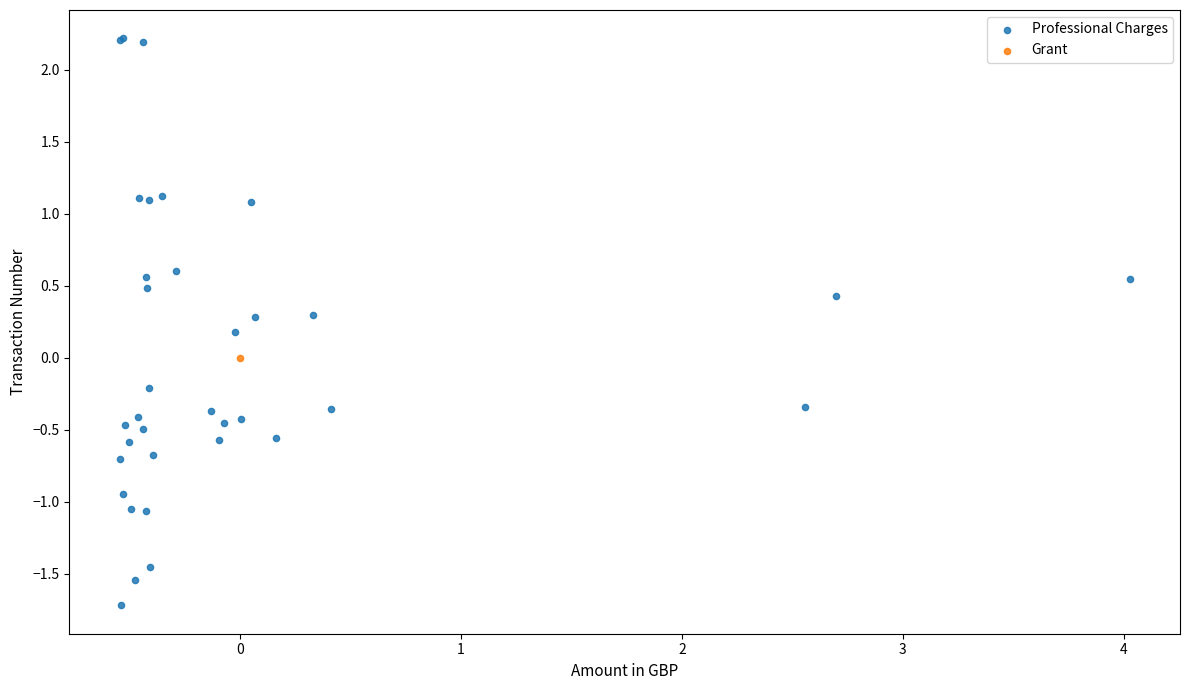

What are all the series names shown in the legend?

Professional Charges, Grant